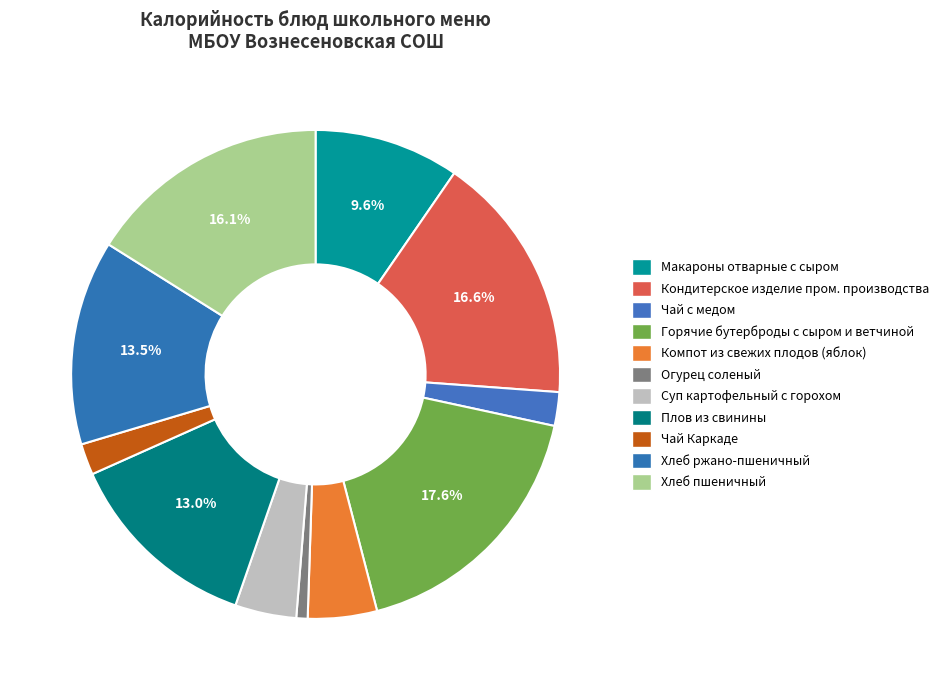

The Кондитерское изделие пром. производства slice represents 7% of the pie. True or false?

False